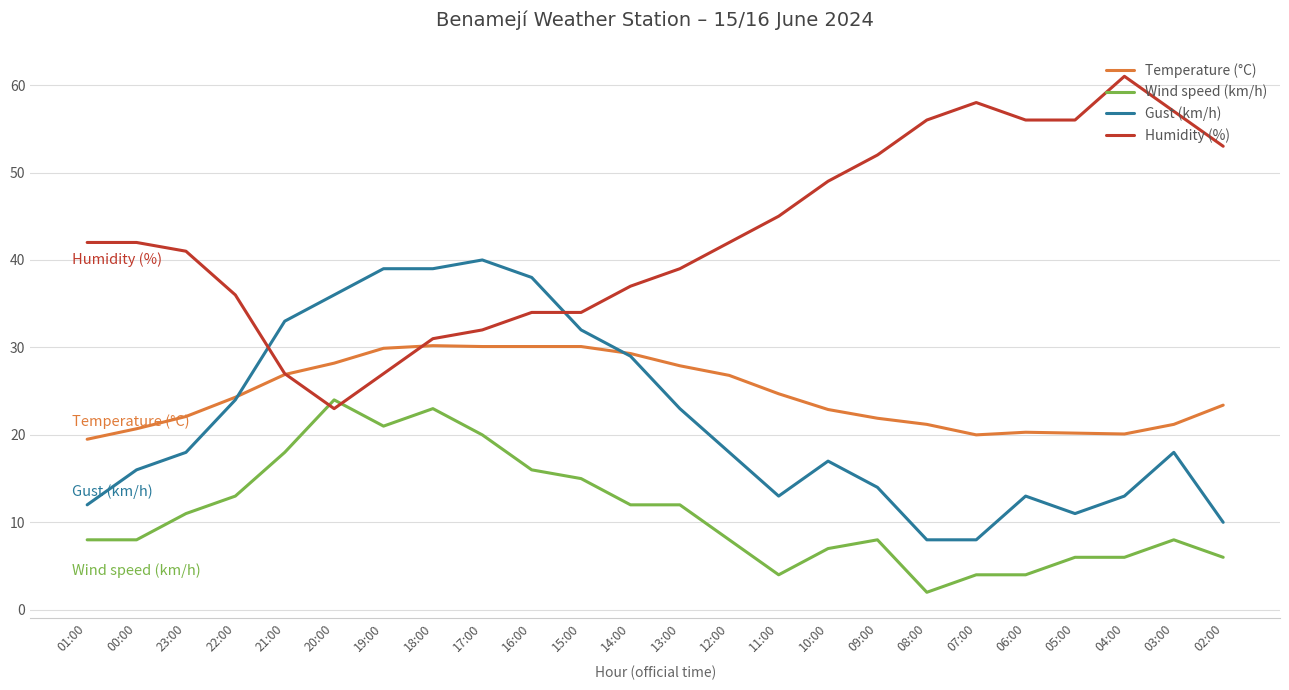

What is the difference between the highest and lowest values at 09:00?

44.0